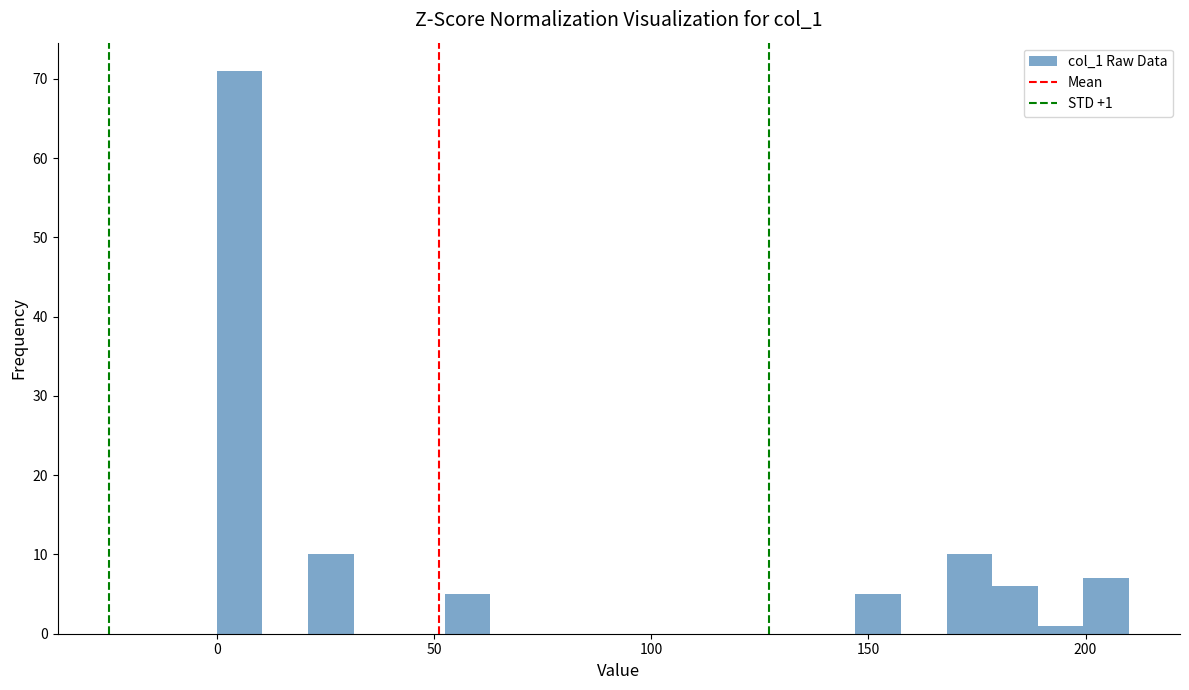

Read against the x-axis, roughly where is the centre of the tallest bar?

5